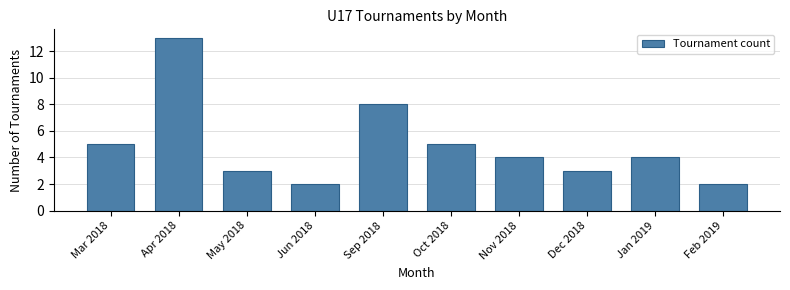

Reading left to right, transcribe all the data shown in this chart.

Mar 2018=5	Apr 2018=13	May 2018=3	Jun 2018=2	Sep 2018=8	Oct 2018=5	Nov 2018=4	Dec 2018=3	Jan 2019=4	Feb 2019=2